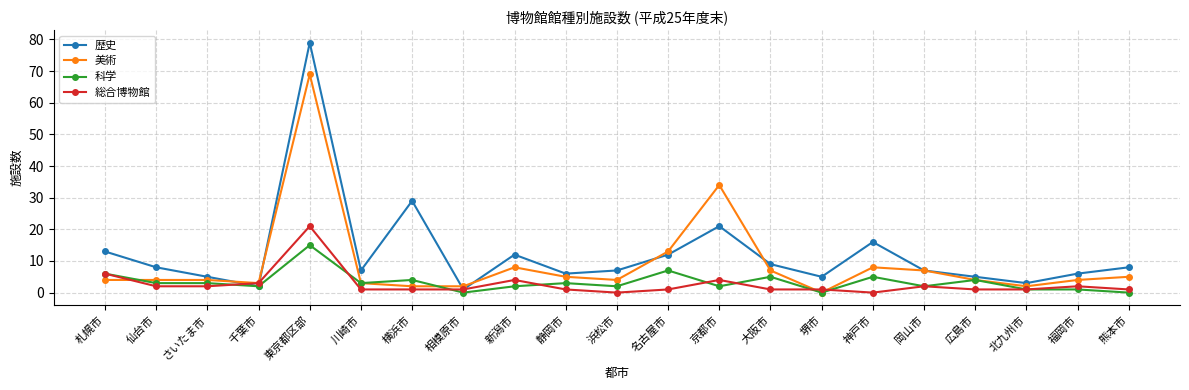

What is the label of the 4th point from the left?

千葉市